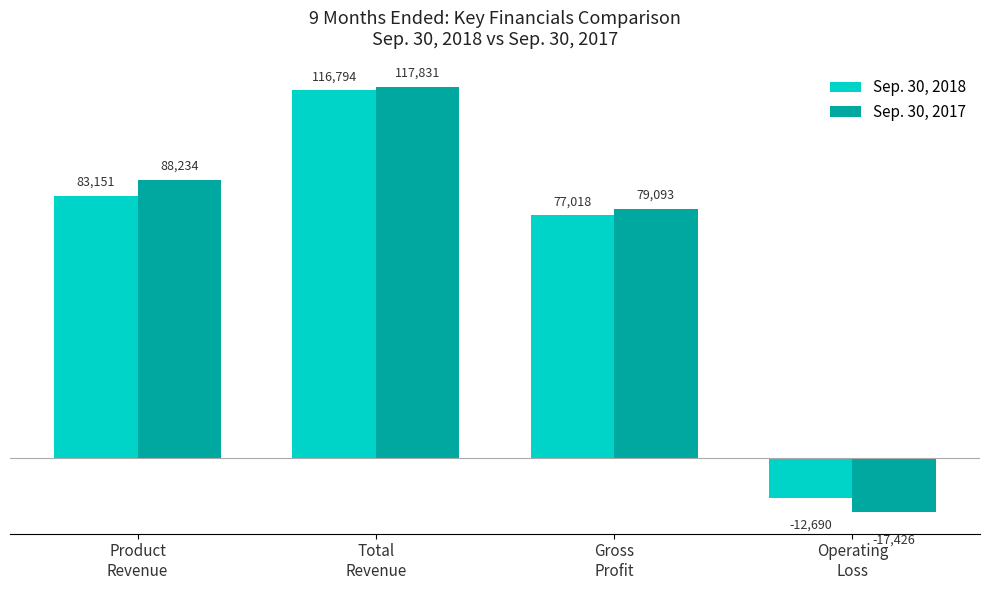

At which label is Sep. 30, 2017 closest to 50202?

Gross
Profit